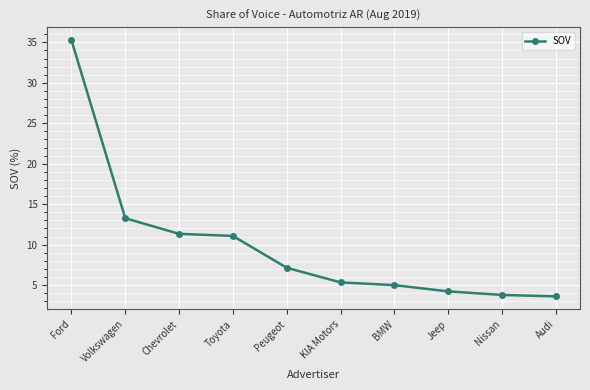

Does the chart display data point markers on the line(s)?

Yes